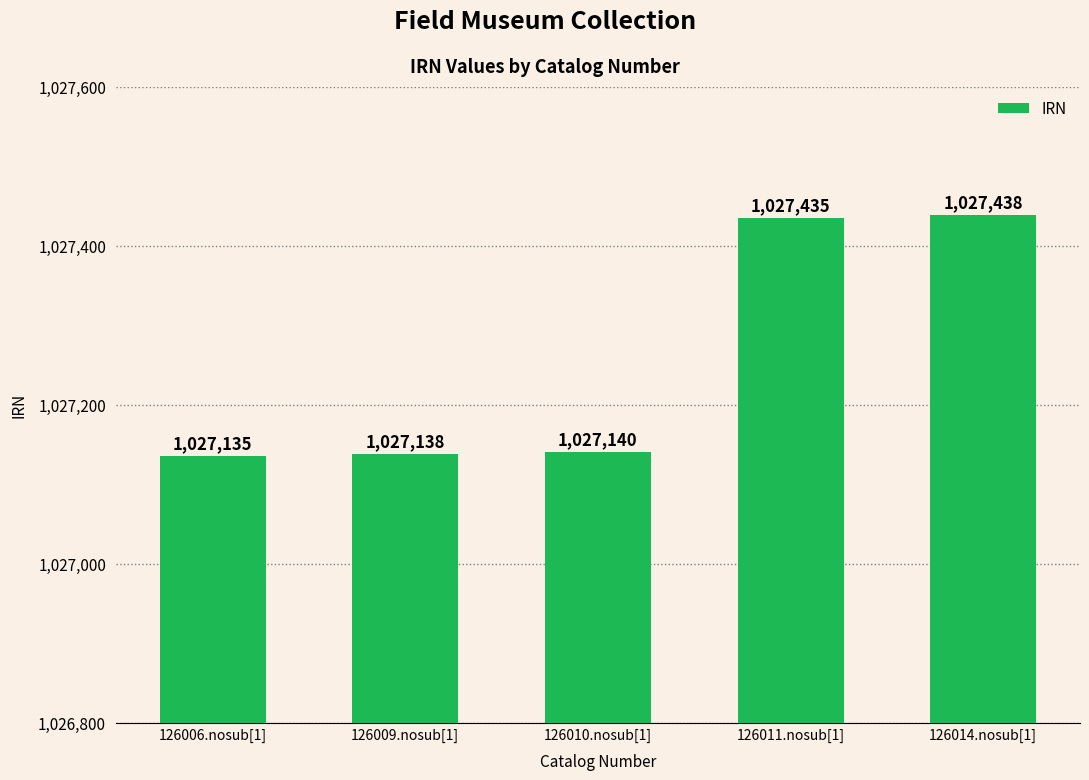

List the labels in order of value, smallest first.

126006.nosub[1], 126009.nosub[1], 126010.nosub[1], 126011.nosub[1], 126014.nosub[1]